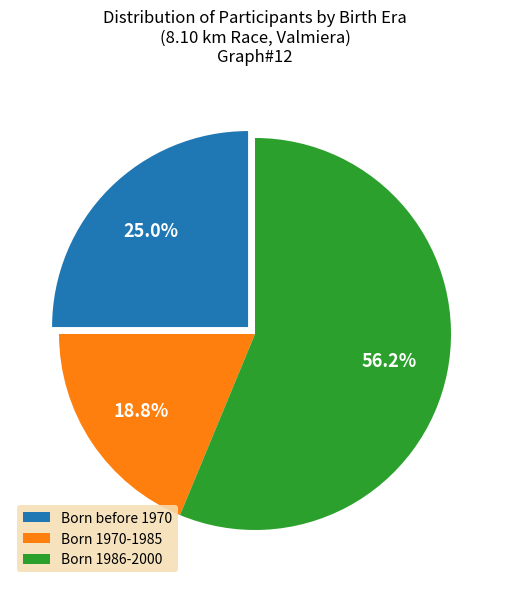

What is the ratio of the value at Born before 1970 to the value at Born 1970-1985?

1.3